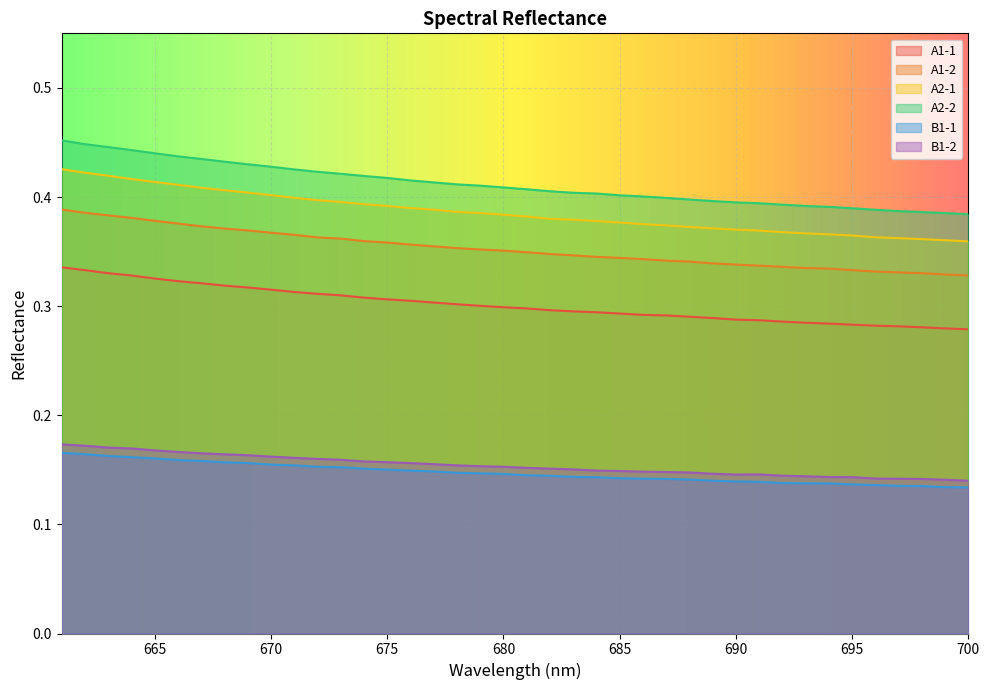

Which series has the largest total across all categories?

A2-2